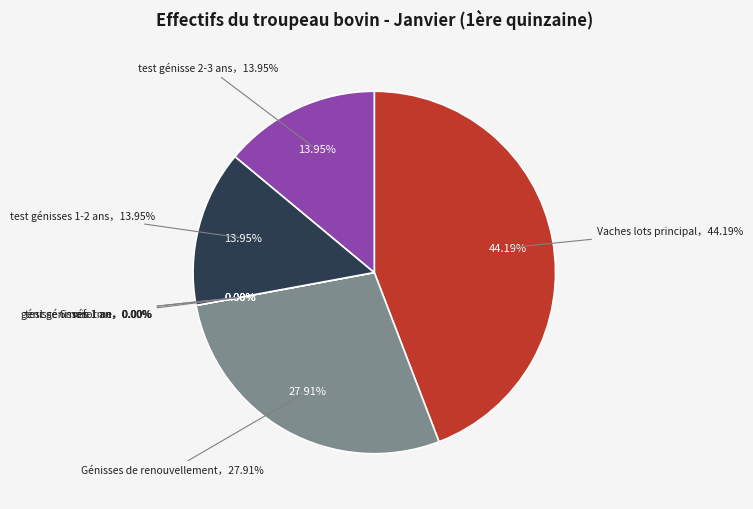

Is test génisses-1 an the majority of the pie?

No